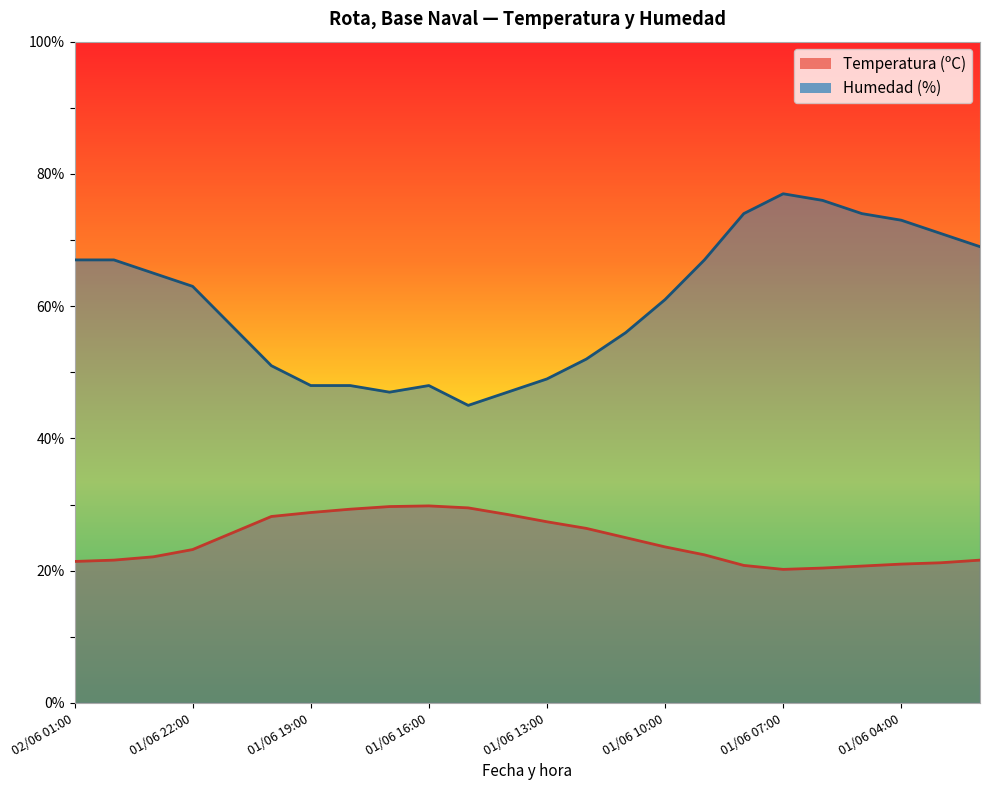

In Humedad (%), how many points are higher than both neighbors (excluding endpoints)?

2